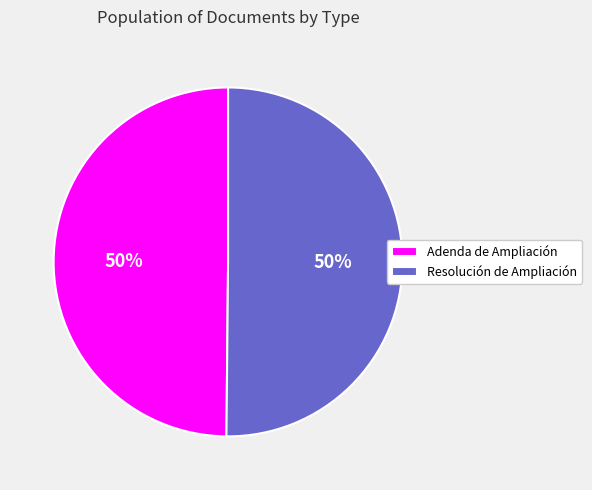

To the nearest percent, what is the average slice percentage?

50%